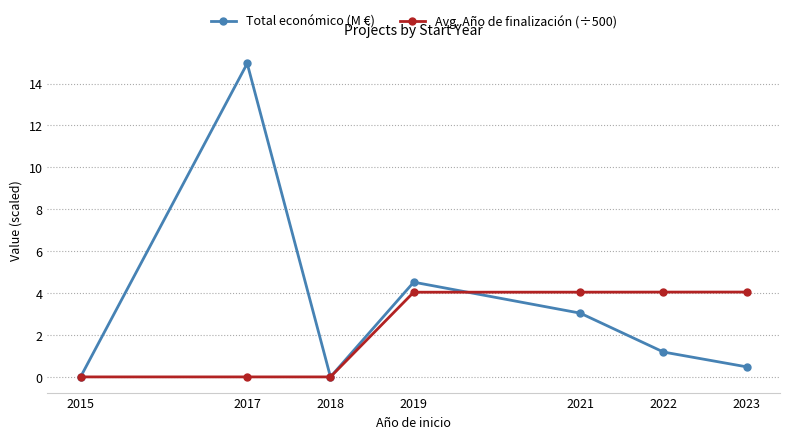

How many data points in Total económico (M €) are above 1?

4